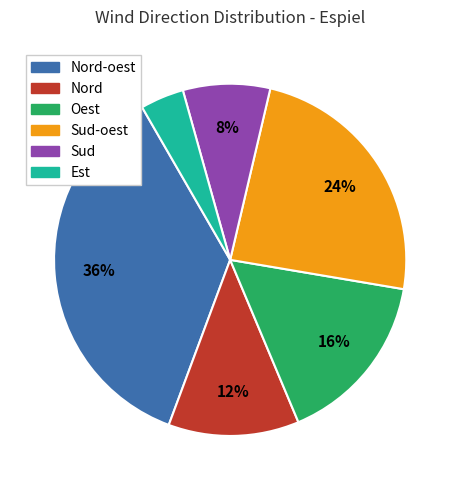

To the nearest percent, what is the average slice percentage?

17%